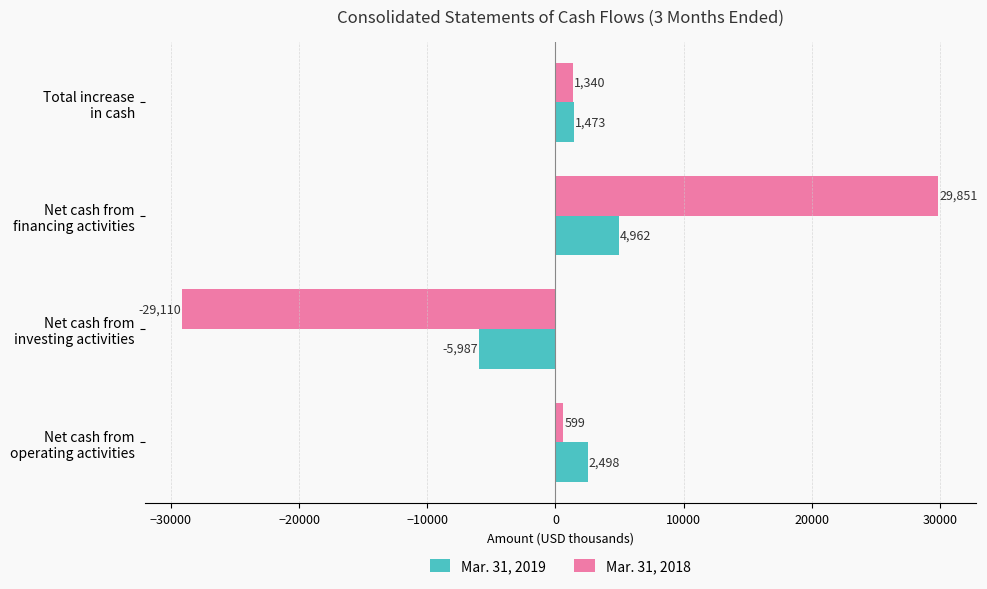

What is the lowest value of the Mar. 31, 2019 series?

-5987